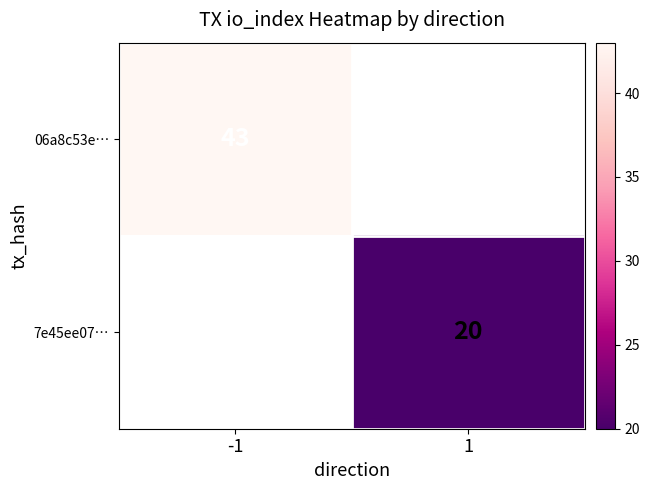

Is the value of 7e45ee07… at 1 greater than the value of 06a8c53e… at -1?

No